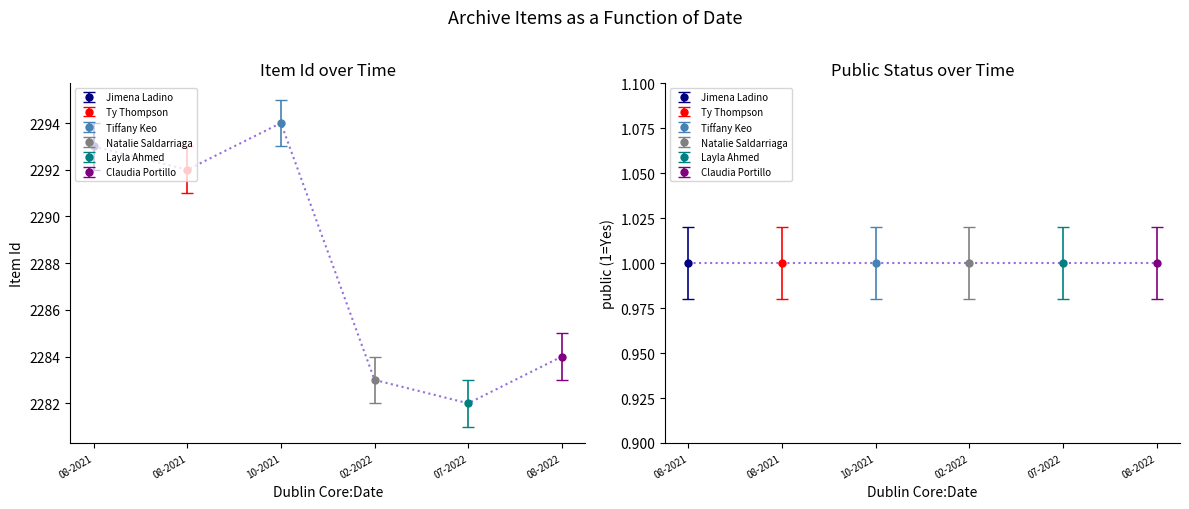

Which series has the largest total across all categories?

Item Id